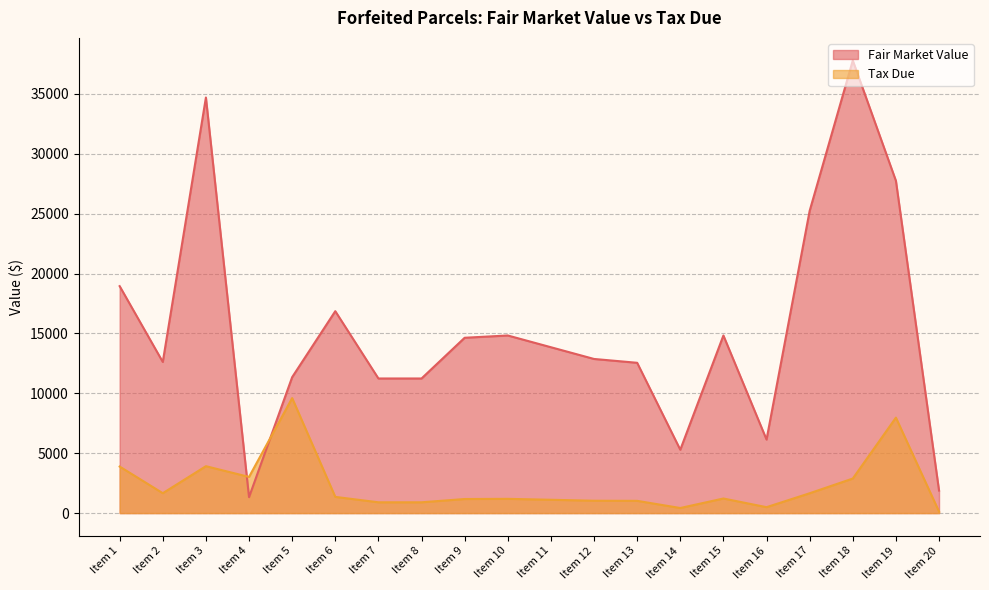

What is the sum of all Fair Market Value values?

305950.0